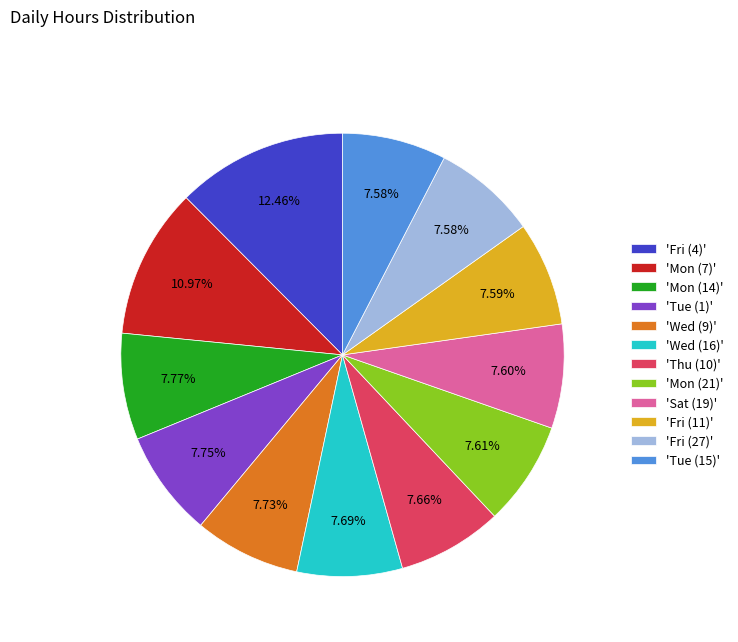

Do 'Mon (21)' and 'Thu (10)' together represent more than half of the pie?

No